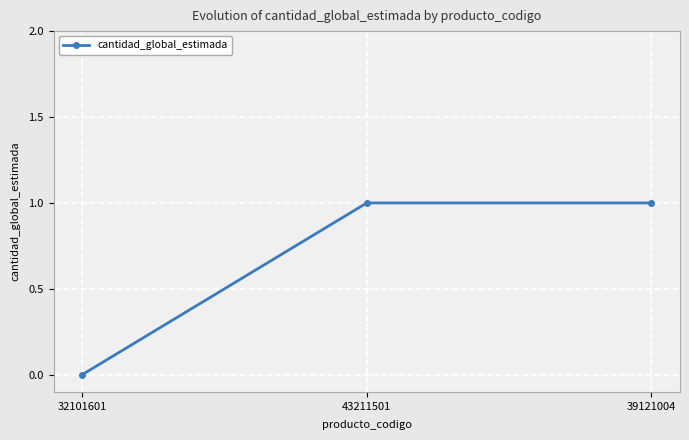

What is the change in value from 32101601 to 39121004?

+1